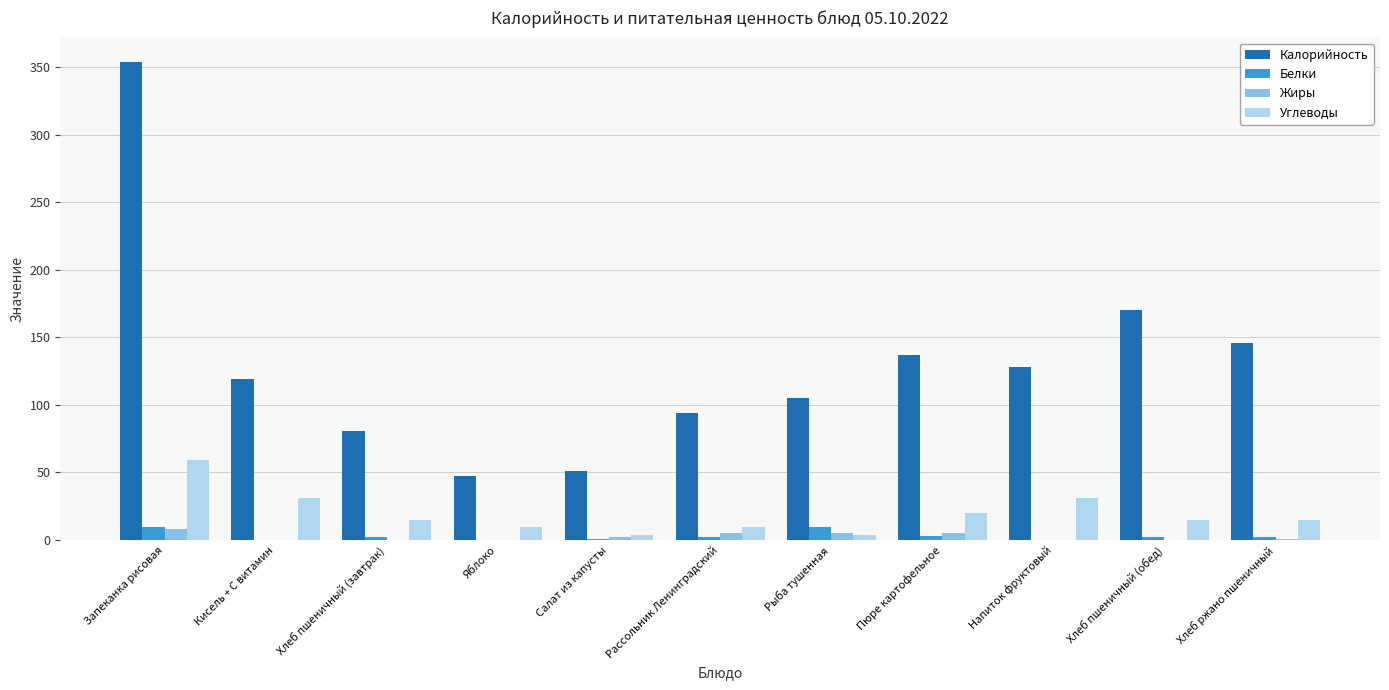

What is the sum of all Белки values?

33.0